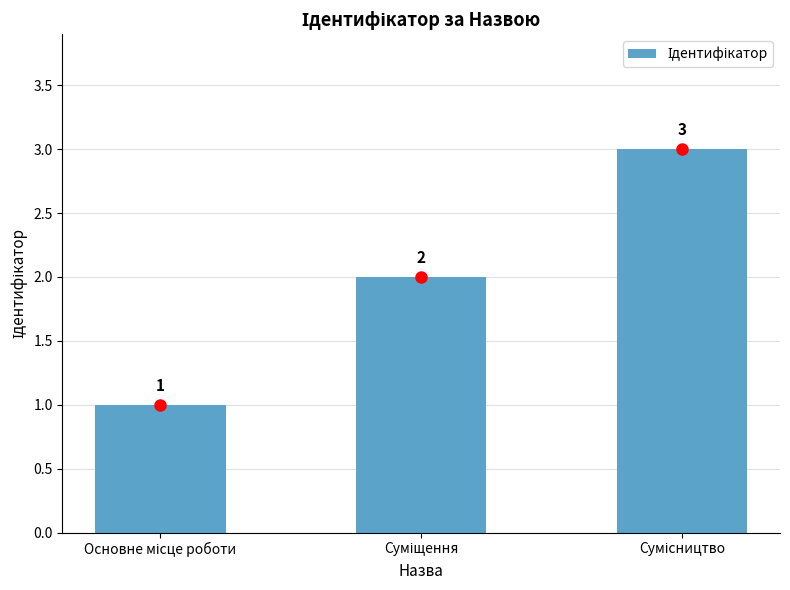

Reading right to left, transcribe all the data shown in this chart.

3	2	1